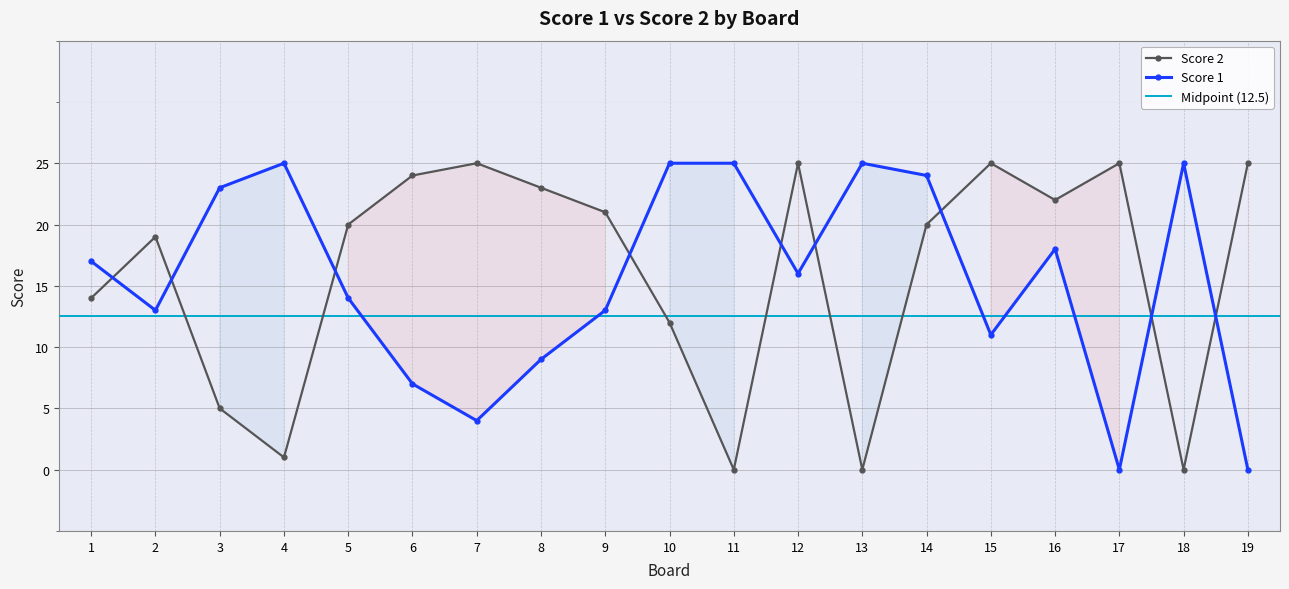

Which series changed the most between 7 and 10?

Score 1